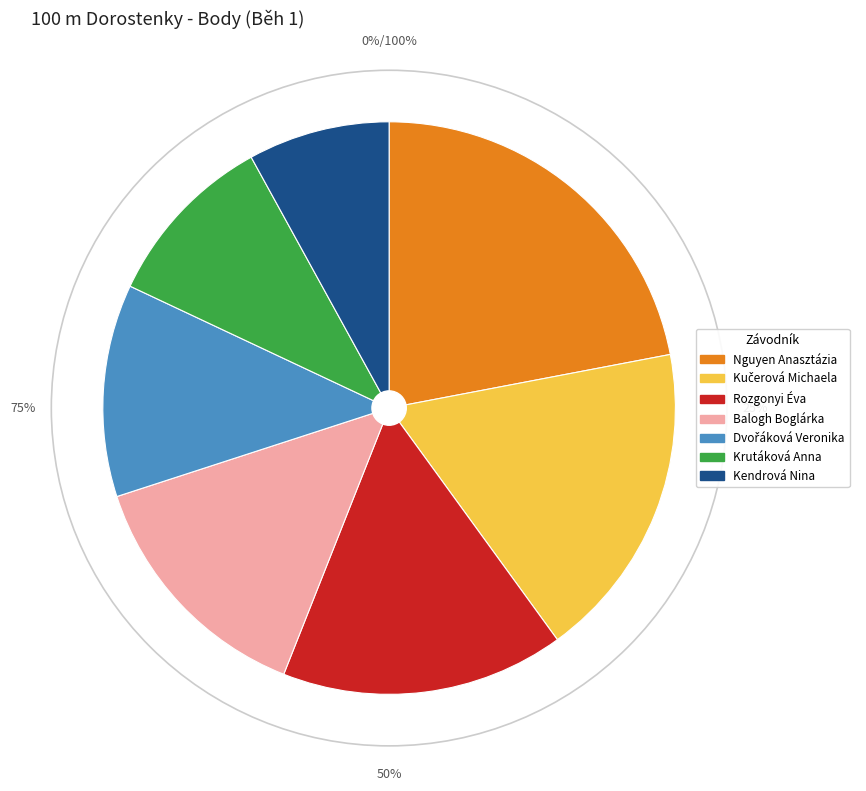

Does Nguyen Anasztázia represent more than half of the total?

No